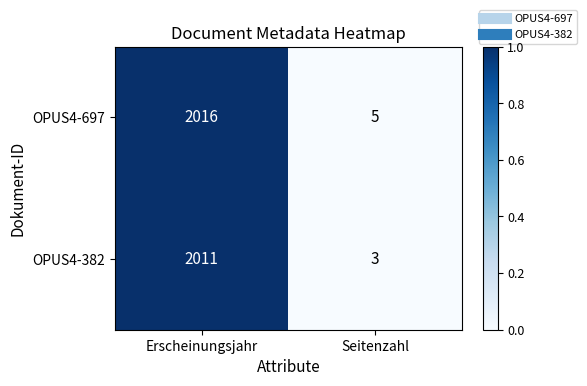

Which series has the largest total across all categories?

OPUS4-697